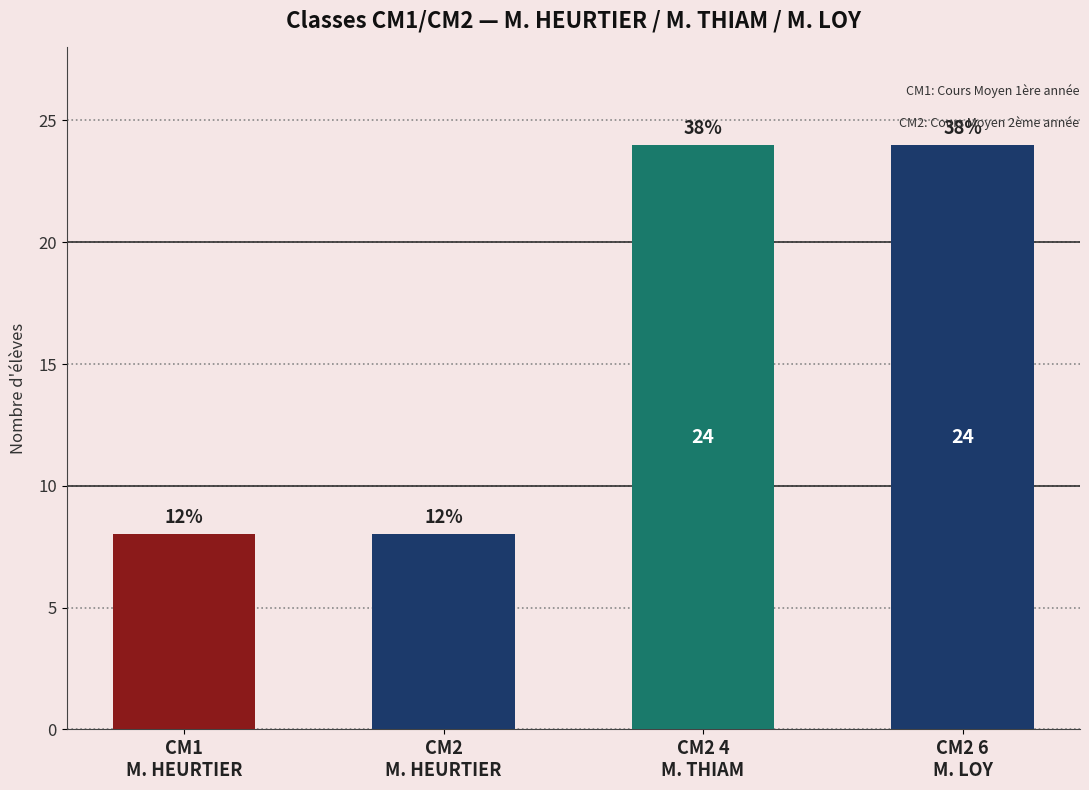

Are the bars horizontal?

No